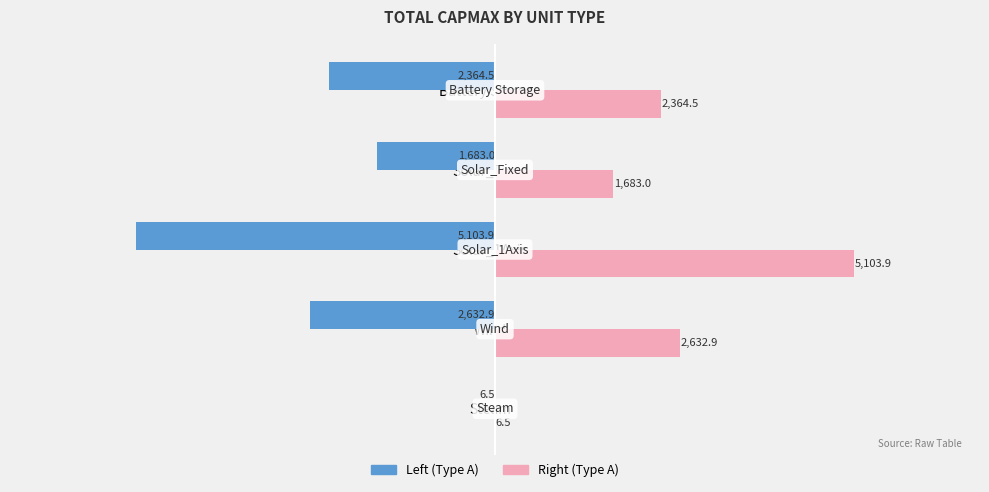

Which label corresponds to the largest value in the chart?

Solar_1Axis